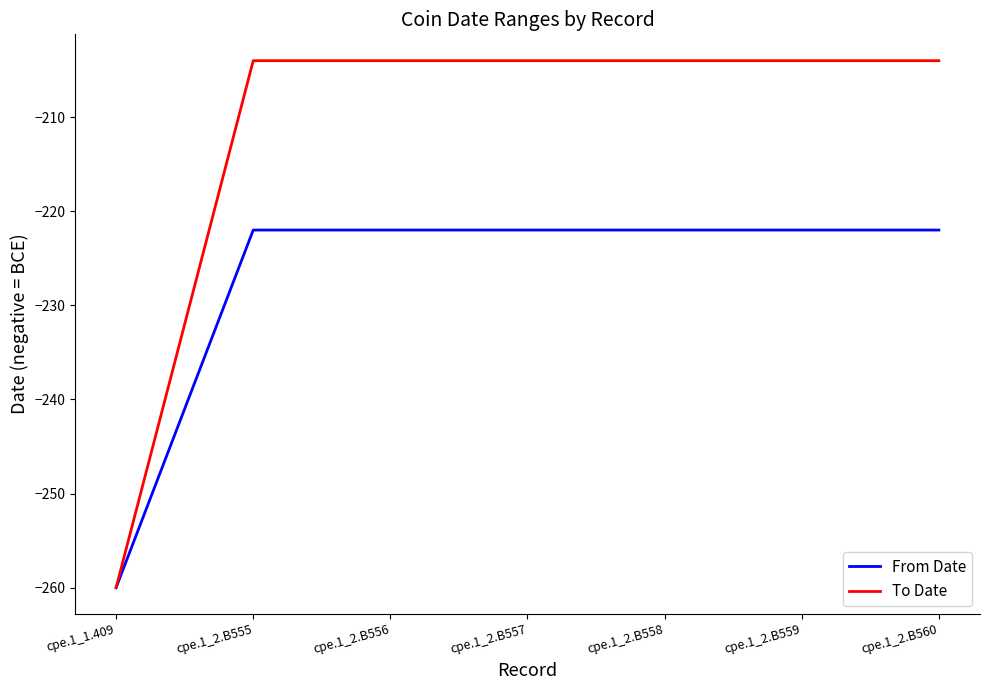

What position from the right is cpe.1_2.B557?

4